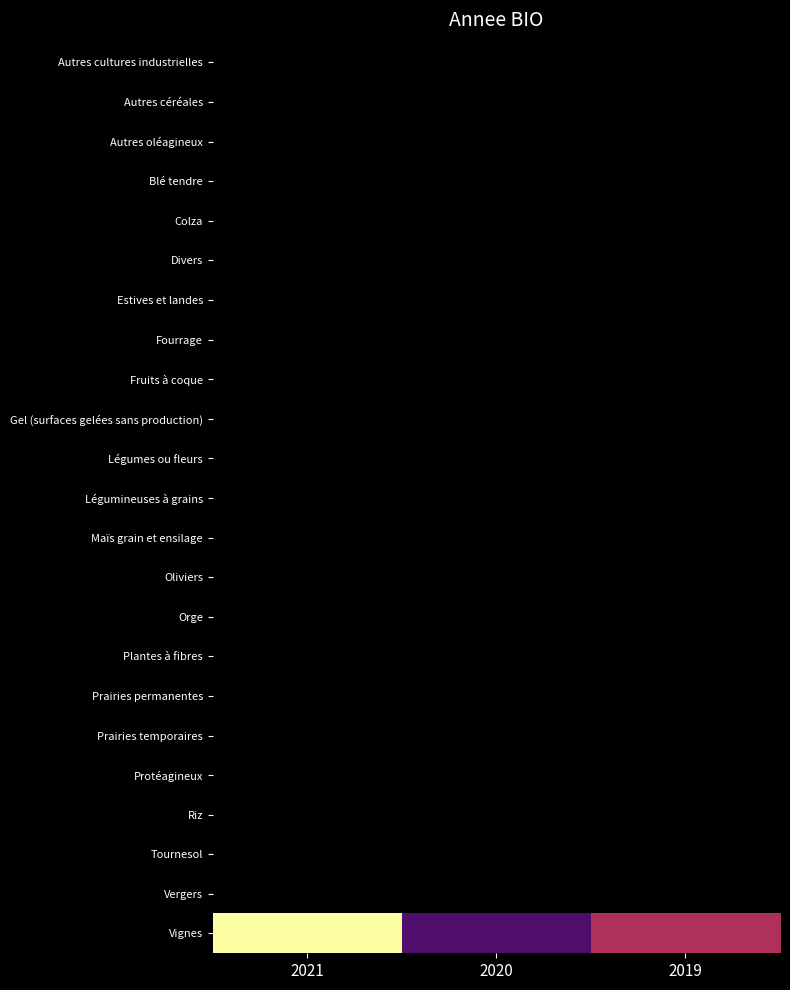

Which series has the widest spread of values?

Vignes